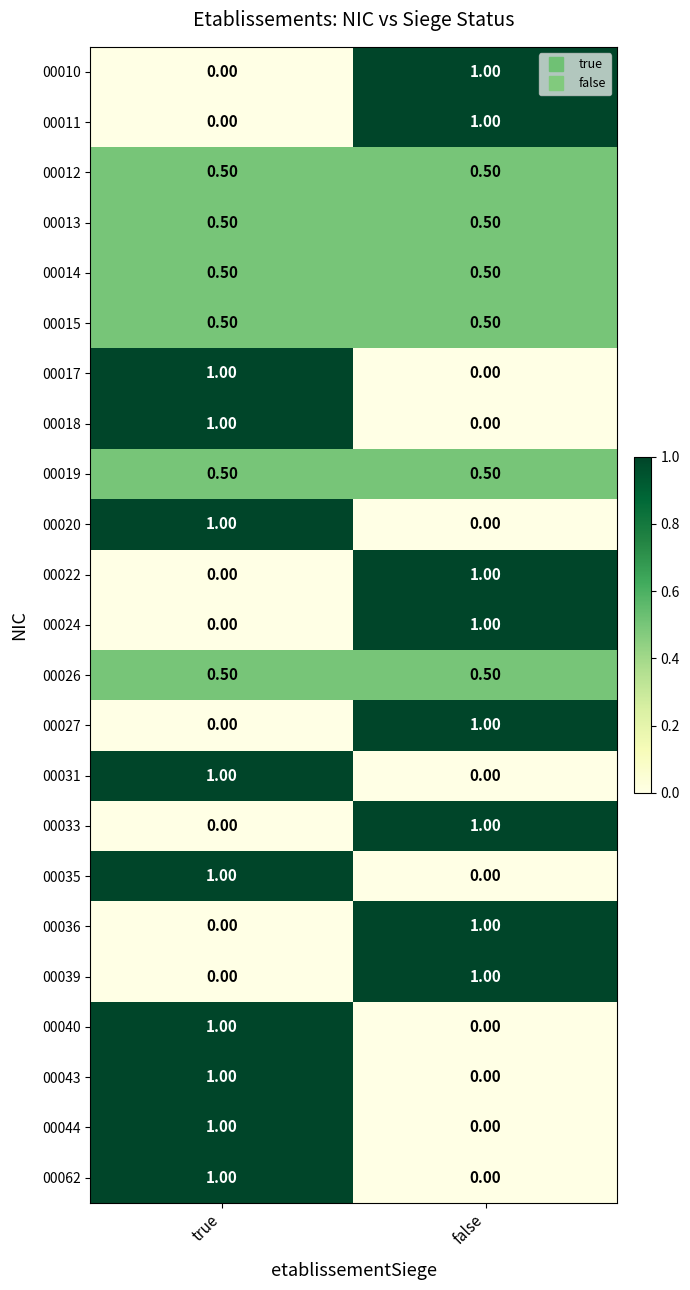

How many categories are shown in the chart?

2